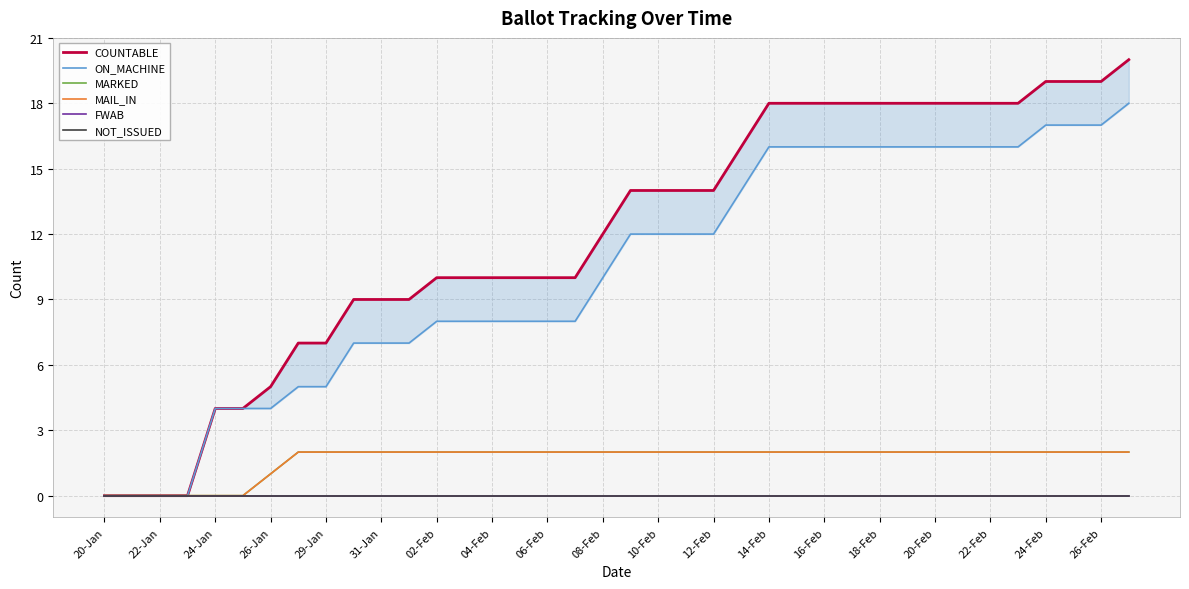

Rank the series by their maximum value, from lowest to highest.

FWAB, NOT_ISSUED, MARKED, MAIL_IN, ON_MACHINE, COUNTABLE